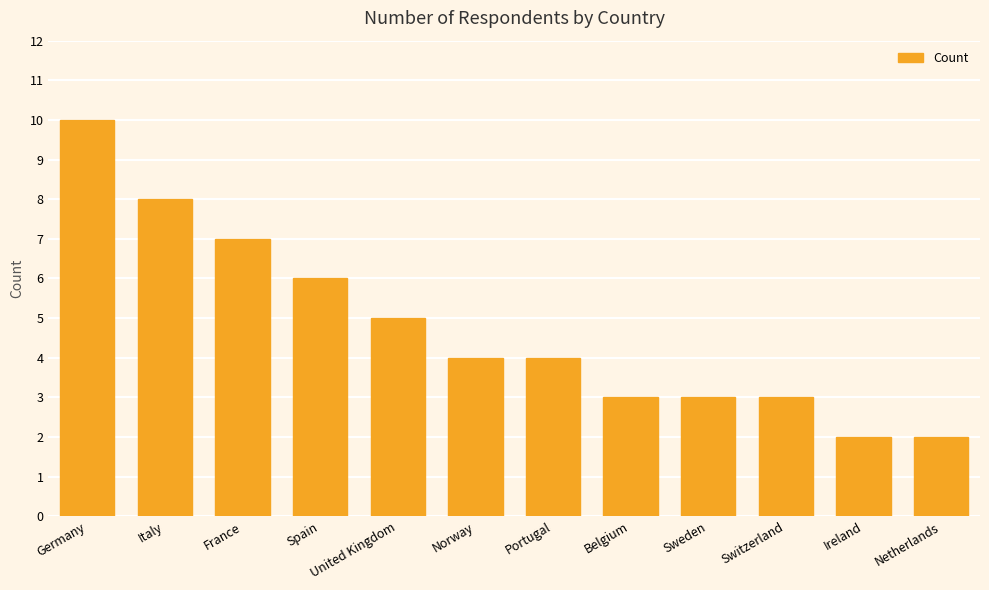

Which has a higher value, Spain or Sweden?

Spain